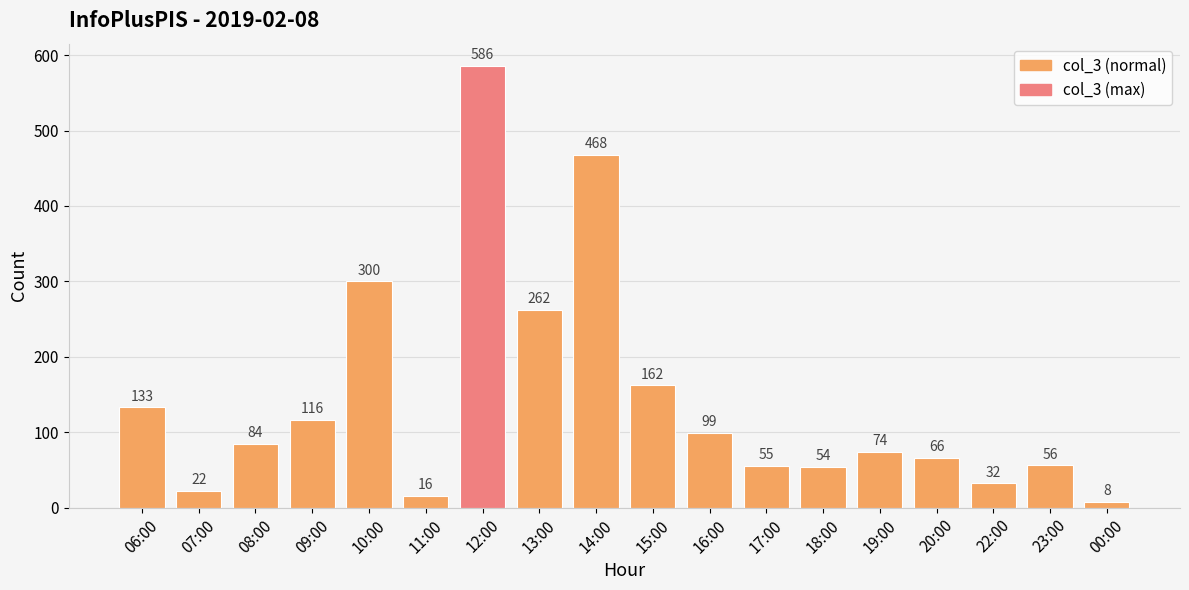

What position from the left is 19:00?

14